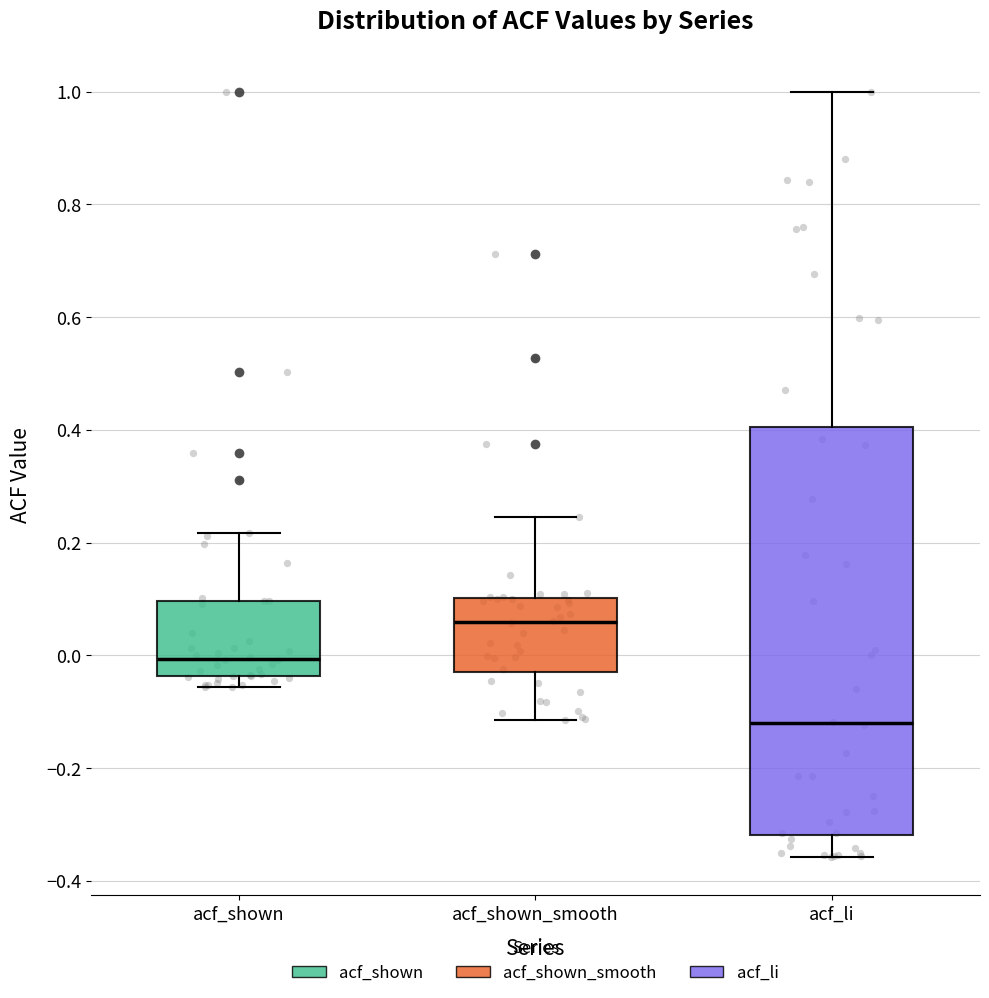

Reading left to right, read every box against the y-axis: the position of its median line, the range the box covers, and the ends of its whiskers. The values are not printed on the chart, so give them approximately, as read against the axis.

acf_shown: median 0.00, box -0.04 to 0.10, whiskers -0.06 to 0.22
acf_shown_smooth: median 0.06, box -0.02 to 0.10, whiskers -0.12 to 0.24
acf_li: median -0.12, box -0.32 to 0.40, whiskers -0.36 to 1.00